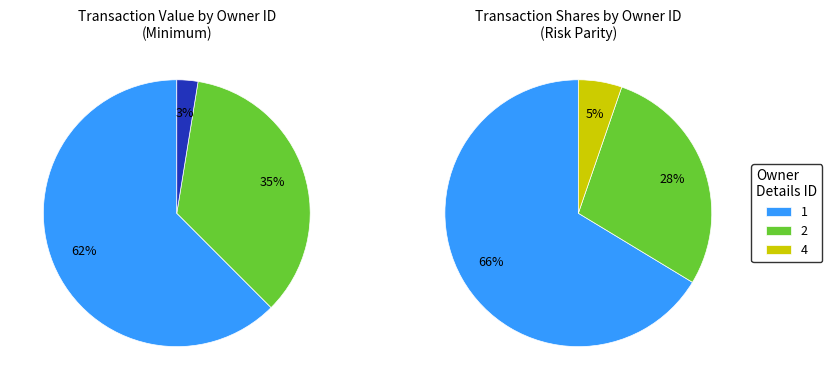

Does 1 (2021-11) represent more than half of the total?

Yes